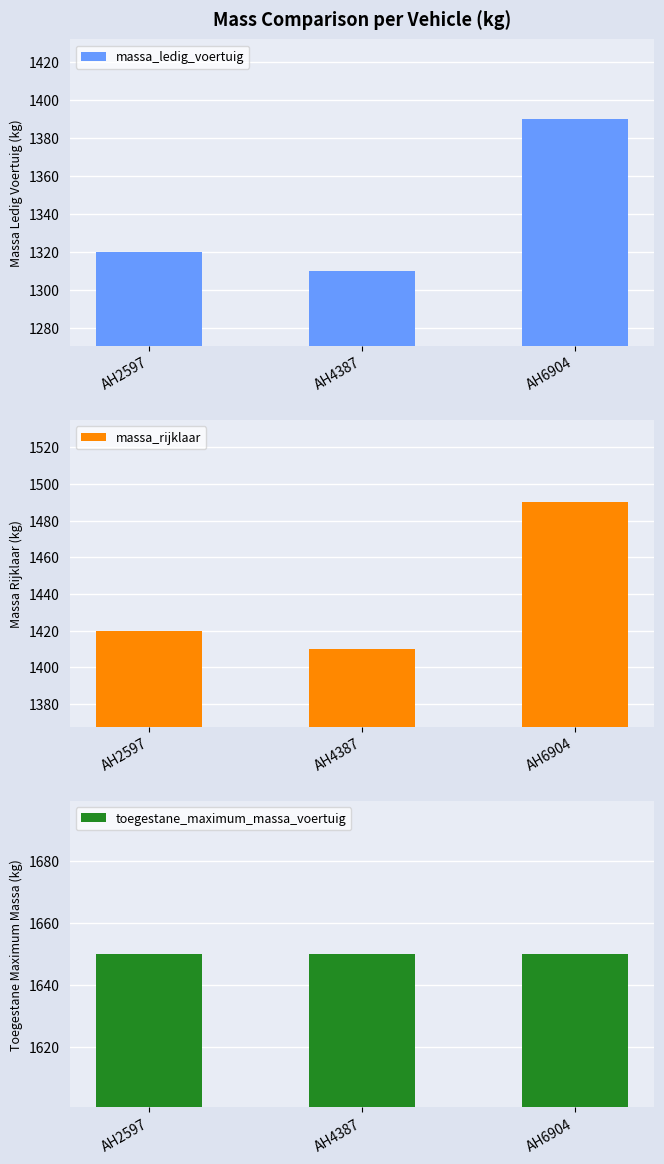

Rank the categories by massa_rijklaar value from highest to lowest.

AH6904, AH2597, AH4387